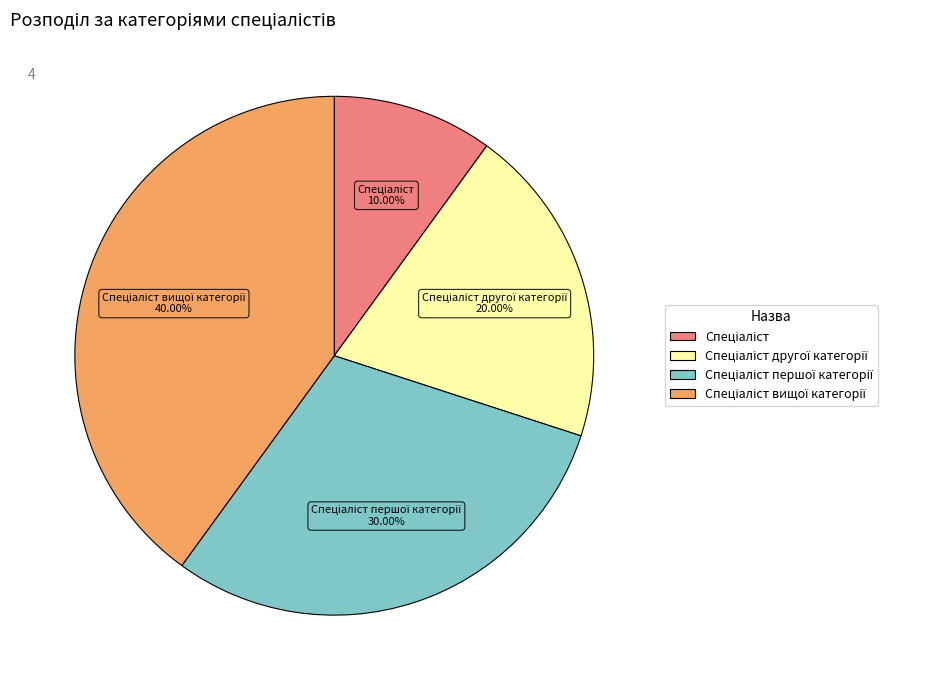

Does any single category account for the majority?

No